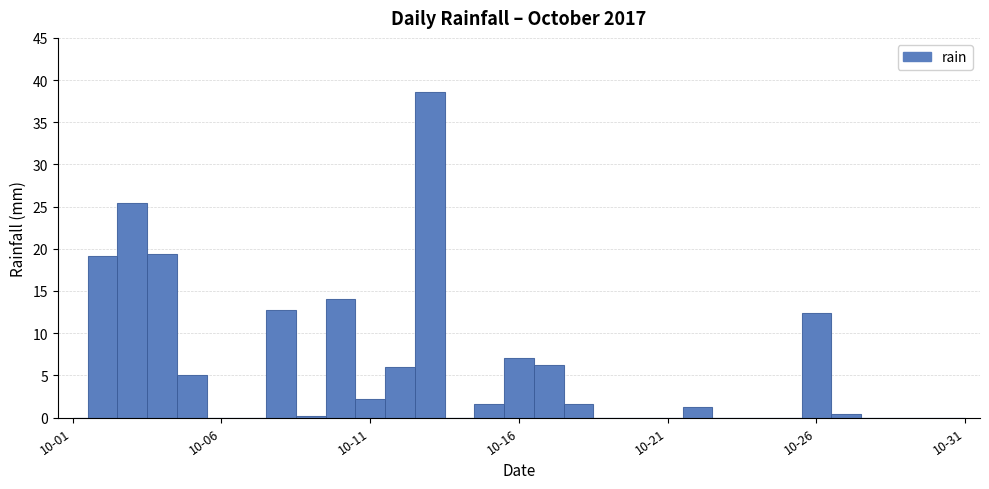

What is the sum of all values?

173.2